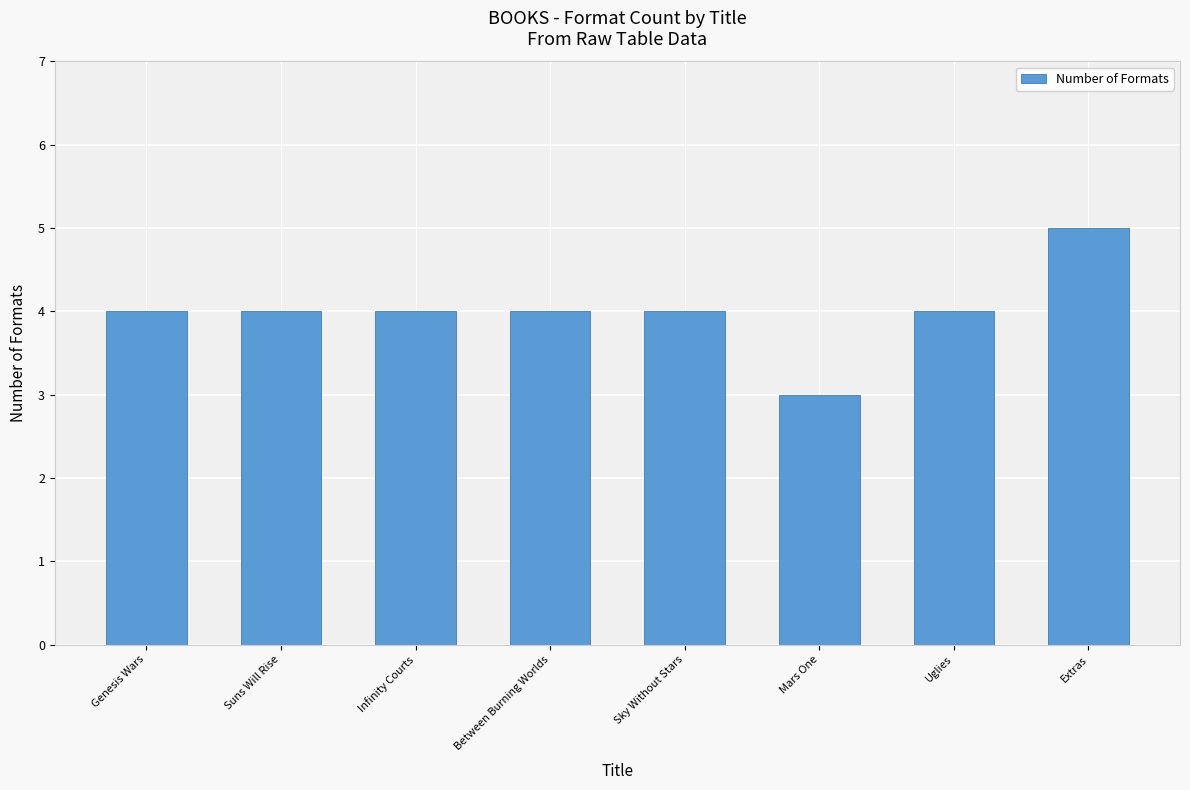

What is the change in value from Genesis Wars to Mars One?

-1